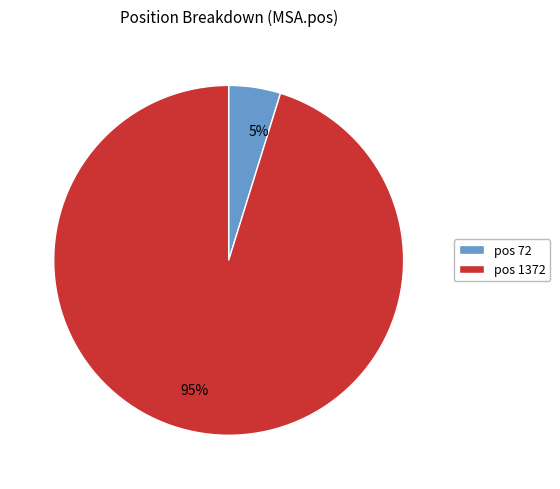

How many segments does this pie chart have?

2